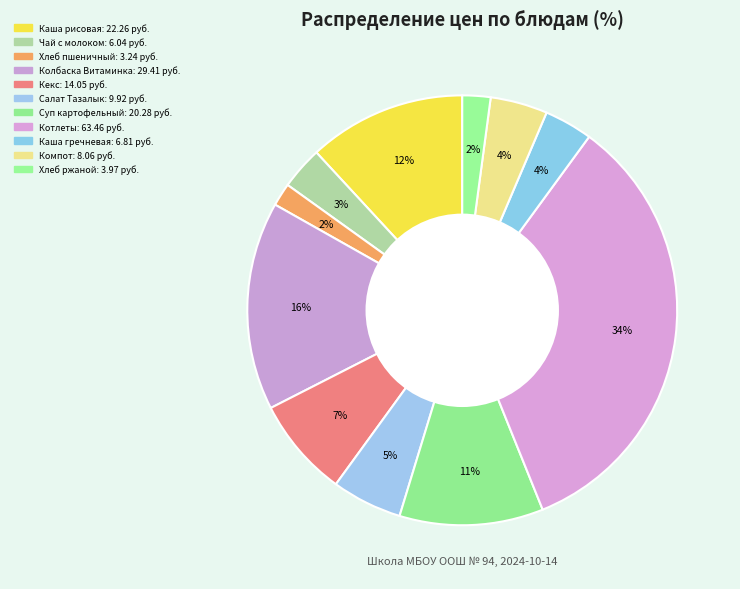

How many segments does this pie chart have?

11